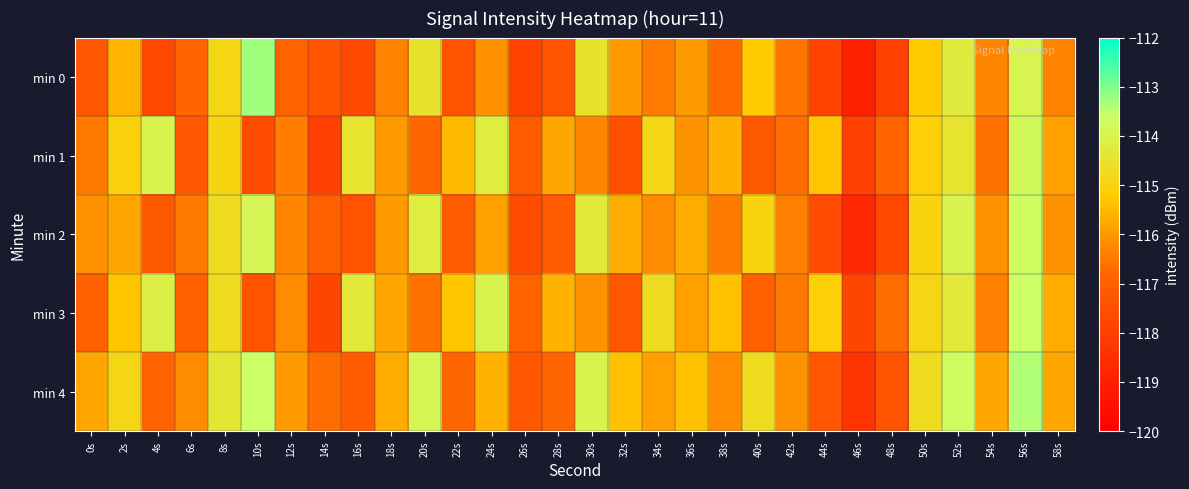

At which category is the sum across all series the highest?

56s